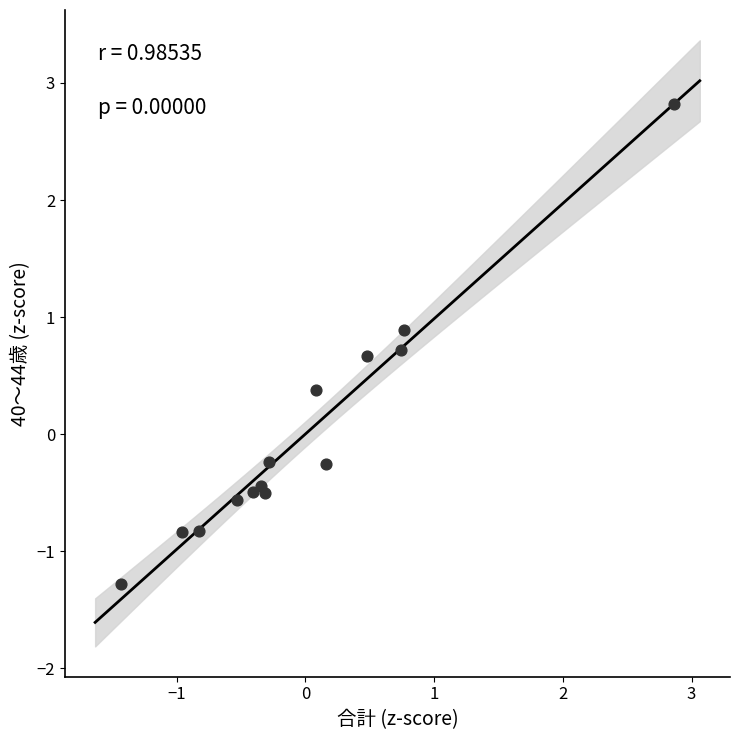

What is the range of X values (max minus min)?

4.3